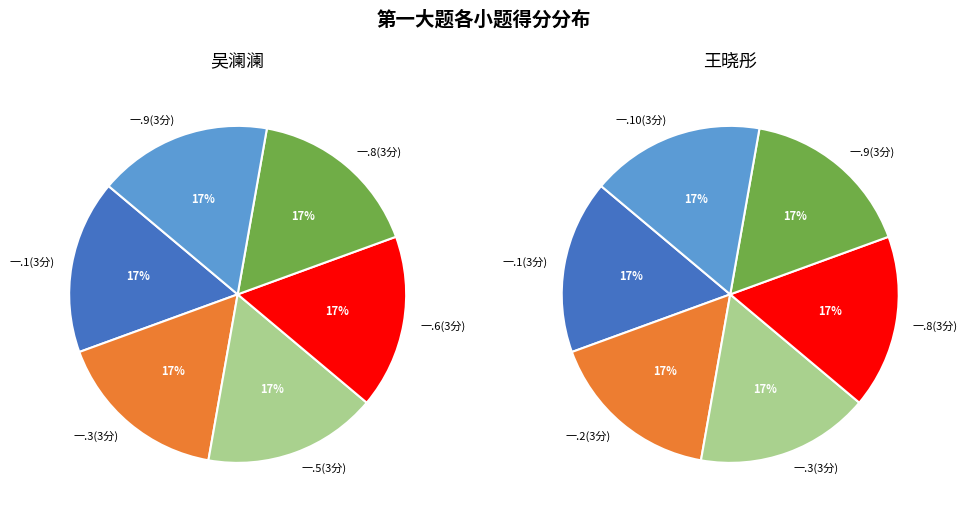

Which category has the biggest portion of the pie?

一.1